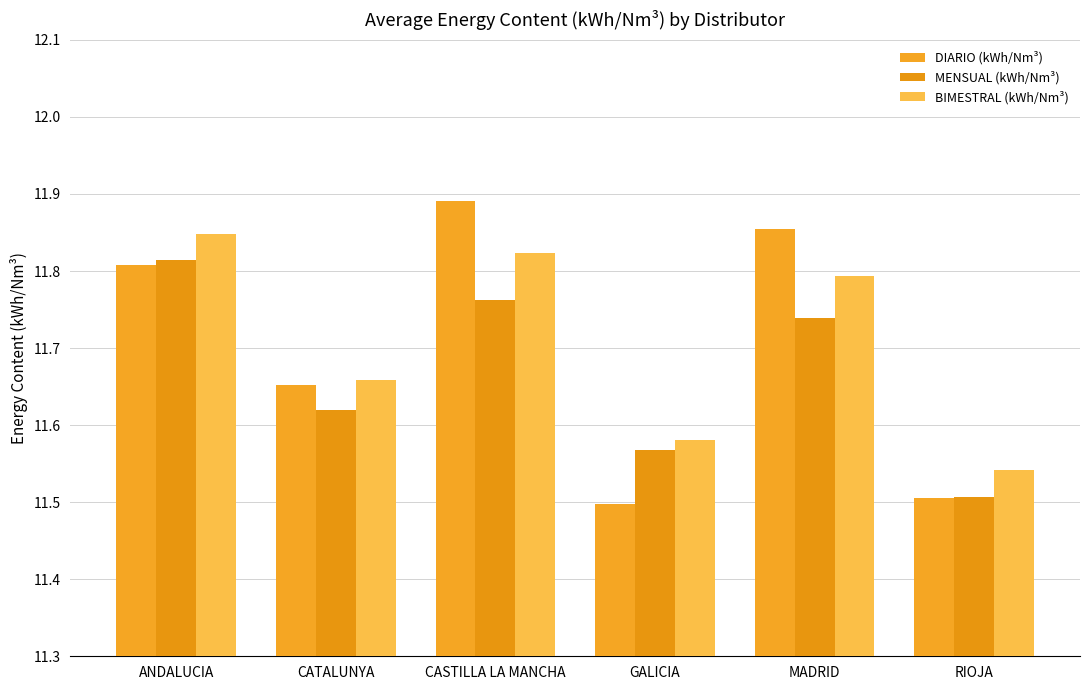

Count the BIMESTRAL (kWh/Nm³) values in the range 11 to 12.

6